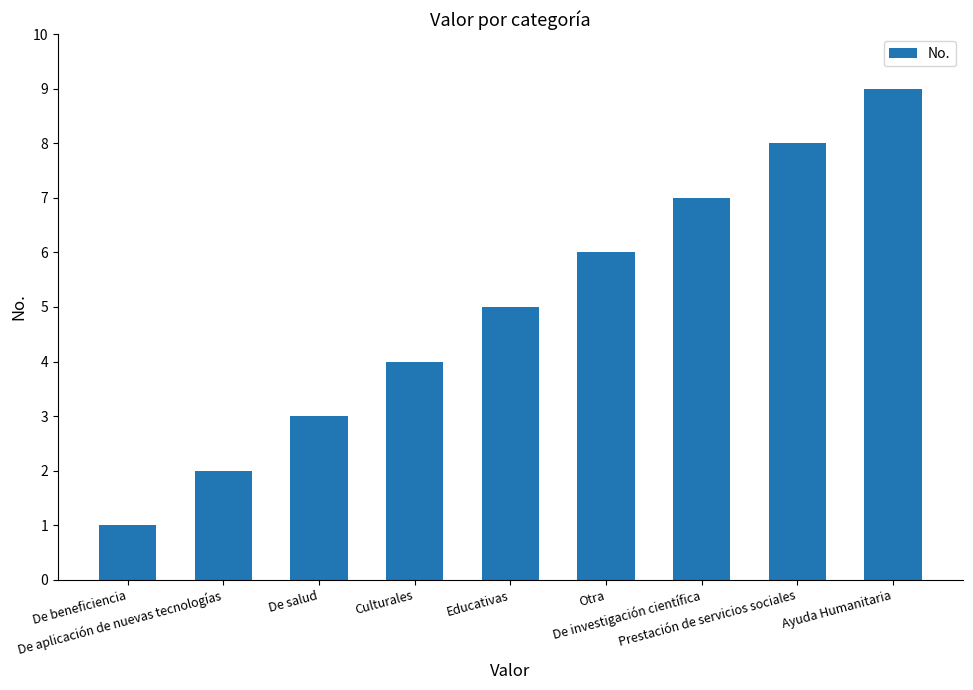

What is the sum of all values?

45